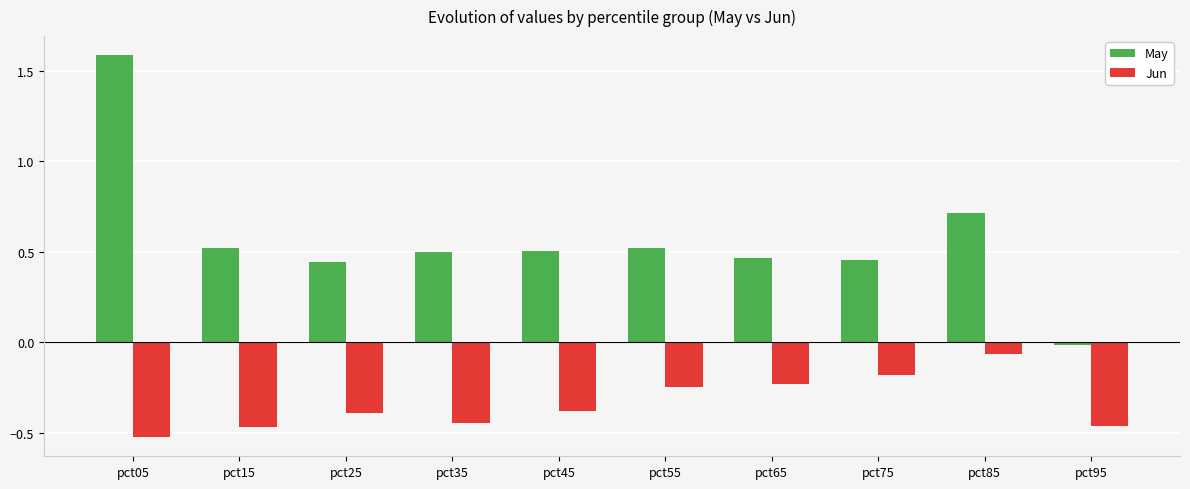

Is it true that Jun equals -0.2 at pct45?

False